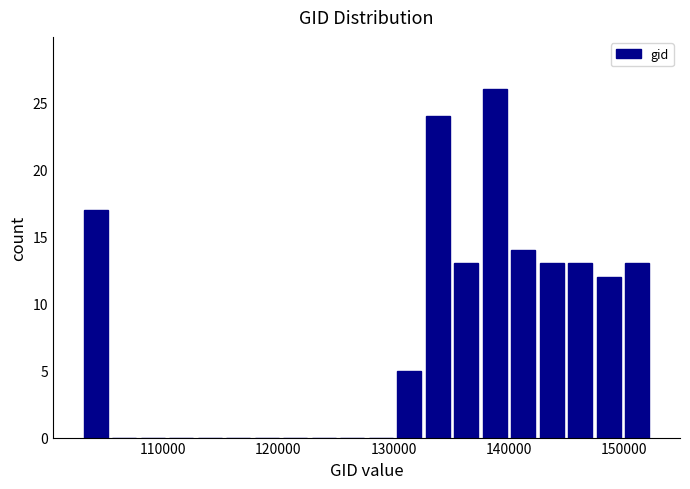

Around what value on the x-axis is the tallest bar? Give the approximate position of its centre, as read against the axis.

139000